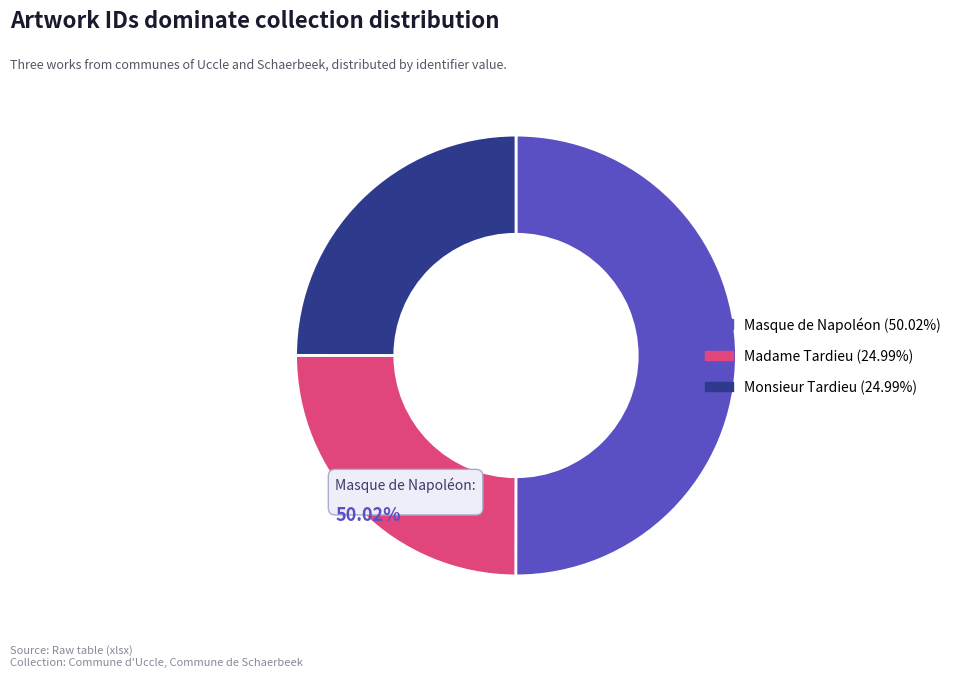

To the nearest percent, what is the combined percentage of Madame Tardieu and Masque de Napoléon?

75%